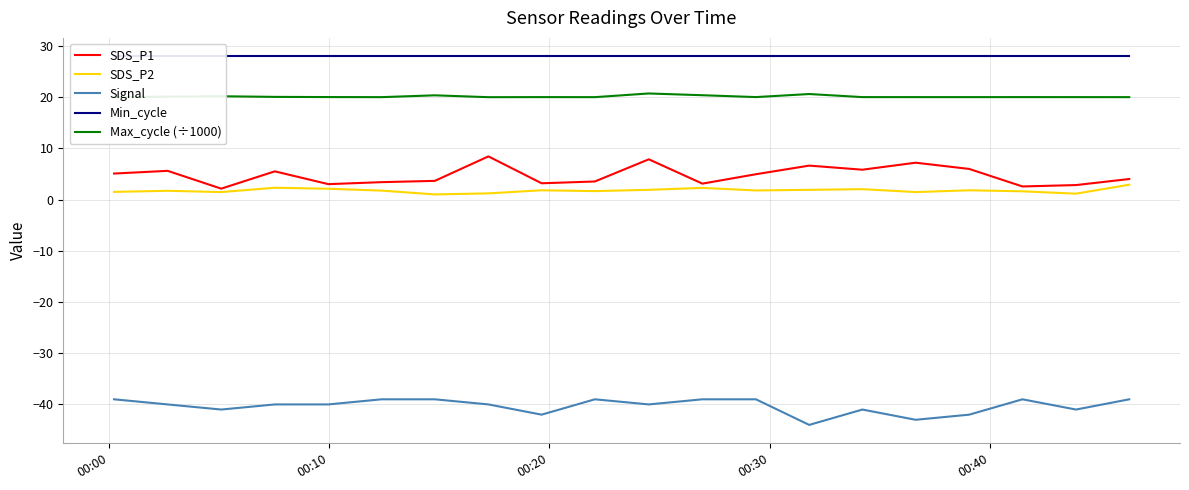

In SDS_P2, how many points are lower than both neighbors (excluding endpoints)?

6